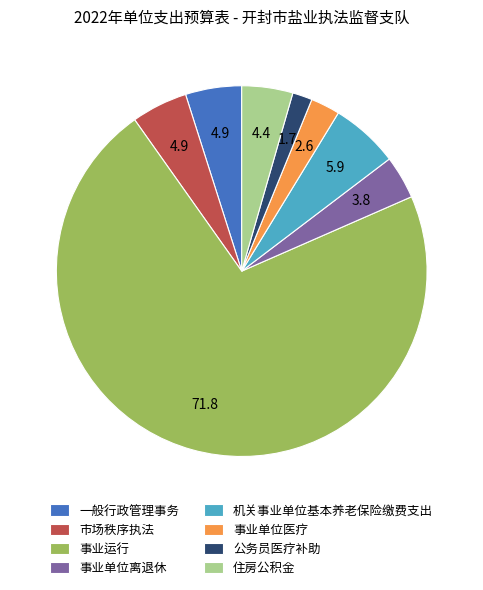

True or false: 事业单位医疗 accounts for 14% of the total.

False